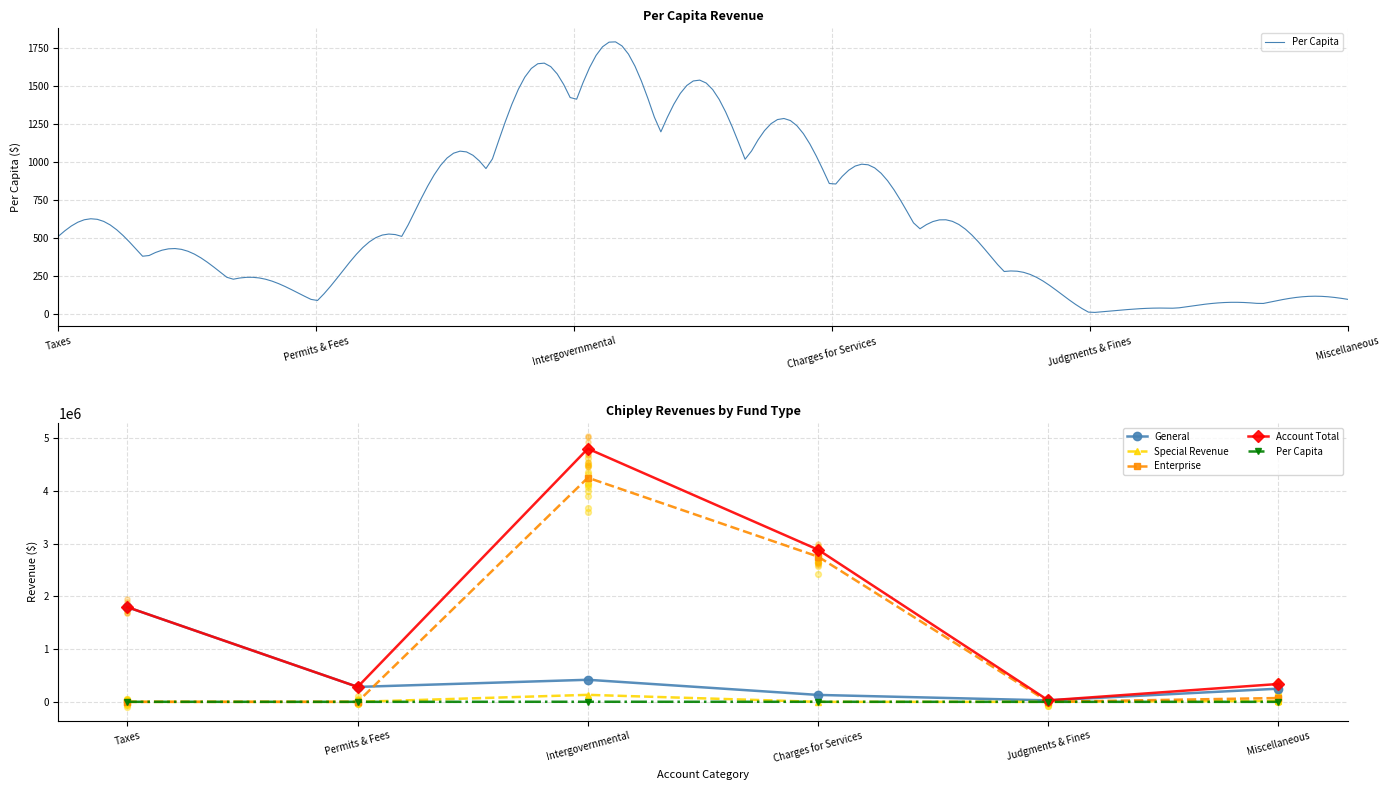

Which series has the largest total across all categories?

Account Total